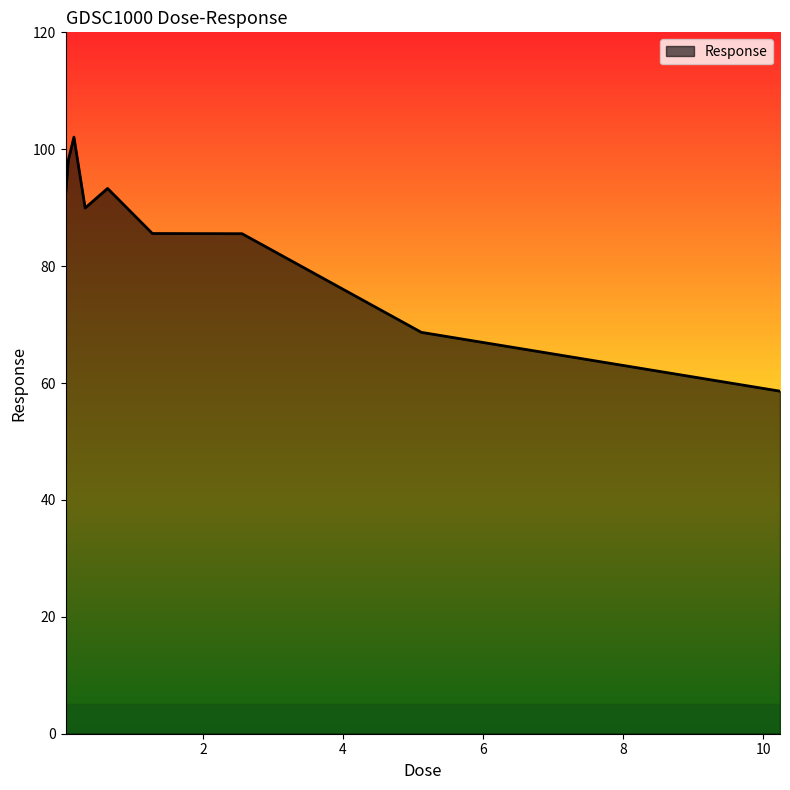

What is the difference between the maximum and minimum values?

43.5